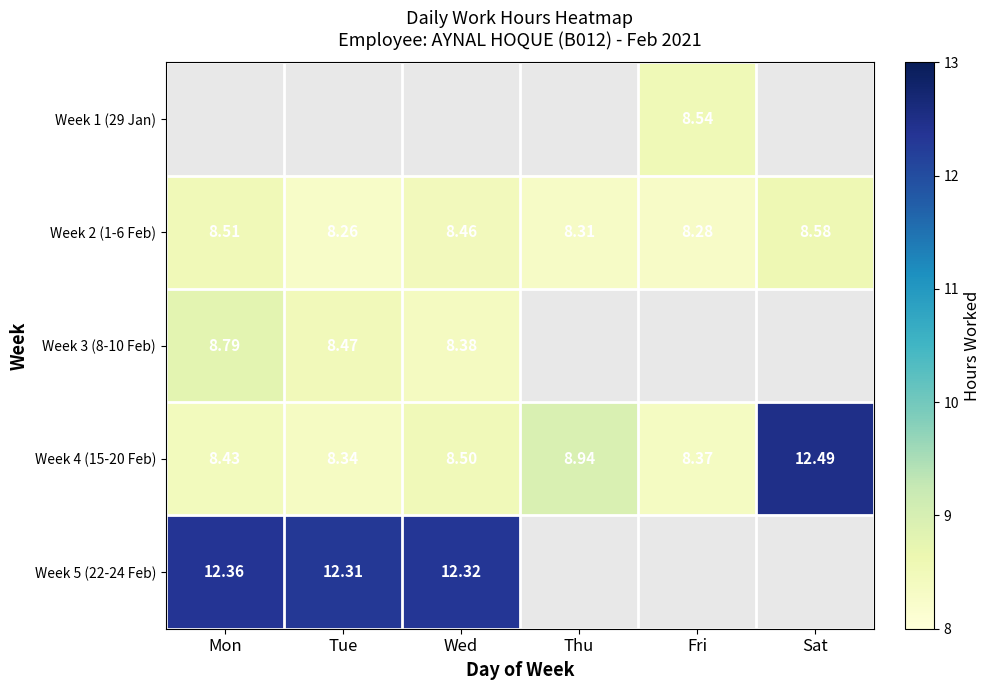

List the labels in order of Week 4 (15-20 Feb) value, smallest first.

Tue, Fri, Mon, Wed, Thu, Sat